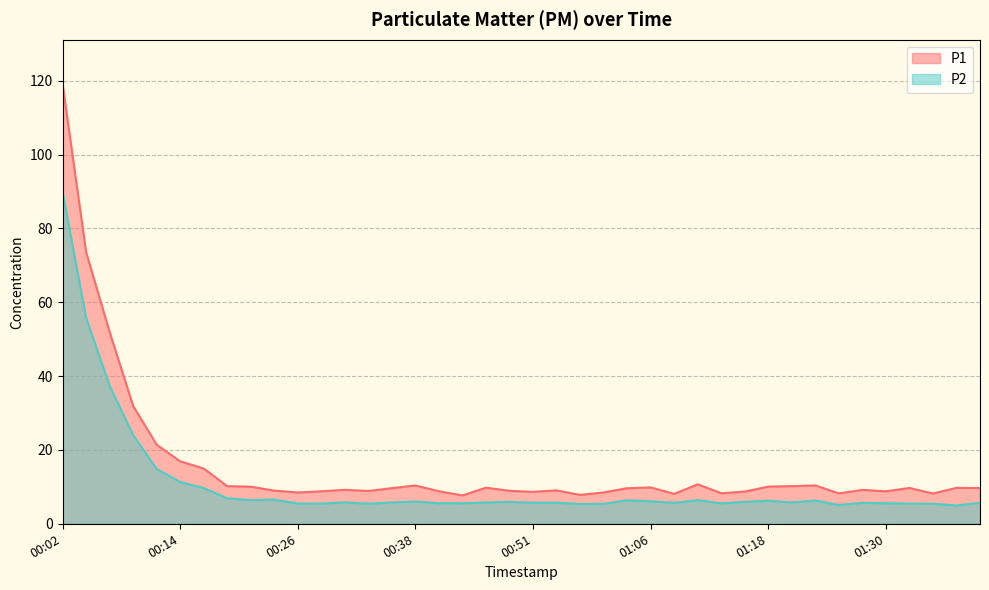

Rank the categories by P1 value from lowest to highest.

00:43, 00:56, 01:08, 01:35, 01:25, 01:13, 00:26, 00:58, 00:51, 01:15, 00:29, 00:41, 01:30, 00:33, 00:48, 00:24, 00:53, 01:28, 00:31, 01:03, 00:36, 01:43, 01:33, 01:38, 00:46, 01:06, 00:21, 01:18, 00:19, 01:20, 00:38, 01:23, 01:11, 00:16, 00:14, 00:12, 00:09, 00:07, 00:04, 00:02